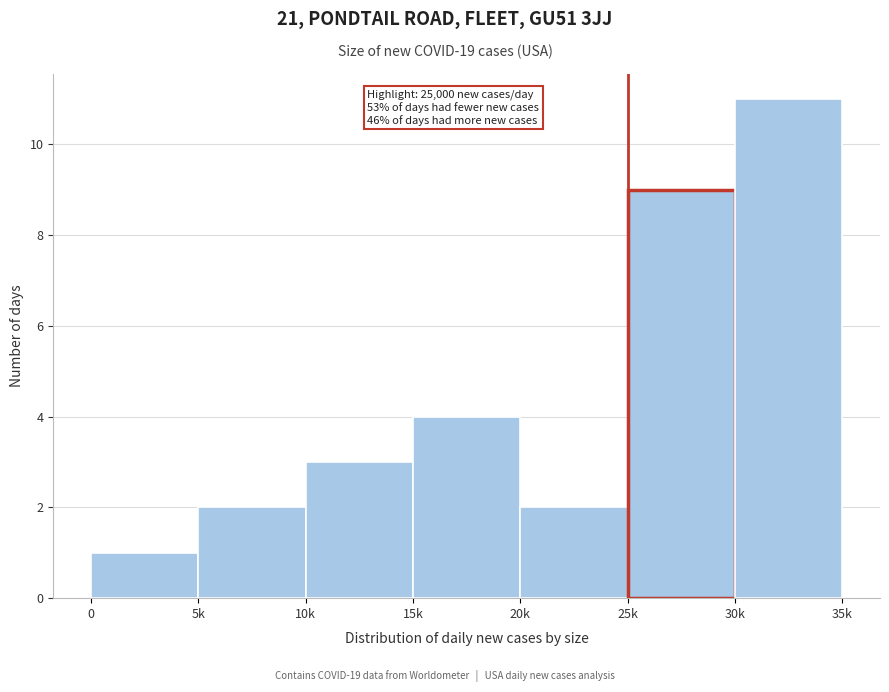

Reading left to right, transcribe all the data shown in this chart.

0=1	5k=2	10k=3	15k=4	20k=2	25k=9	30k=11